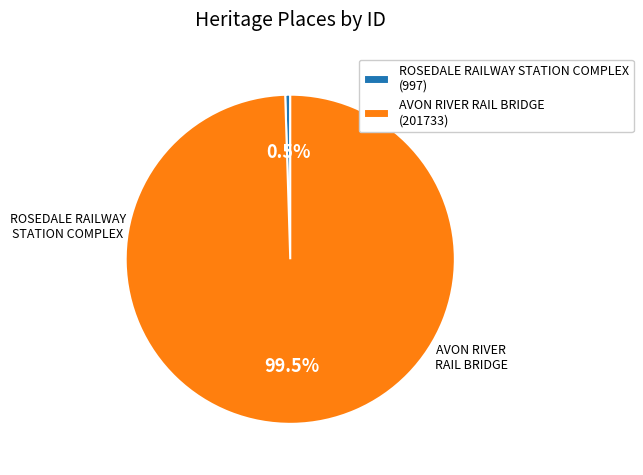

Which has a higher value, ROSEDALE RAILWAY STATION COMPLEX (997) or AVON RIVER RAIL BRIDGE (201733)?

AVON RIVER RAIL BRIDGE (201733)